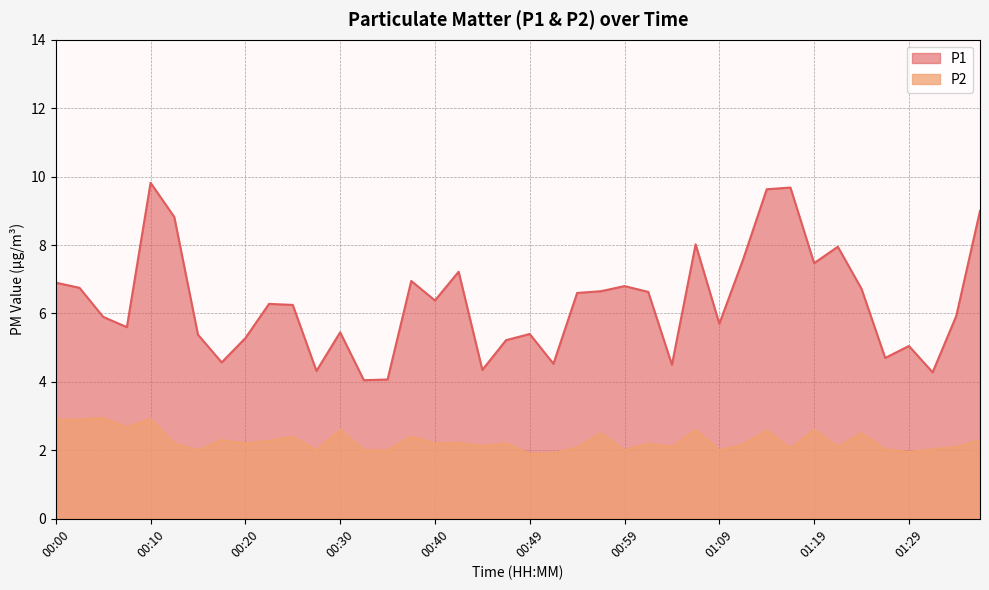

Reading left to right, what are all the values shown in this chart?

P1: 6.9	6.8	5.9	5.6	9.8	8.8	5.4	4.6	5.3	6.3	6.2	4.3	5.5	4.0	4.1	7.0	6.4	7.2	4.3	5.2	5.4	4.5	6.6	6.7	6.8	6.6	4.5	8.0	5.7	7.6	9.6	9.7	7.5	8.0	6.7	4.7	5.0	4.3	5.9	9.0
P2: 2.9	2.9	3.0	2.7	2.9	2.2	2.0	2.3	2.2	2.3	2.4	2.0	2.6	2.0	2.0	2.4	2.2	2.2	2.1	2.2	1.9	1.9	2.1	2.5	2.0	2.2	2.1	2.6	2.0	2.2	2.6	2.0	2.6	2.1	2.5	2.0	1.9	2.0	2.1	2.3